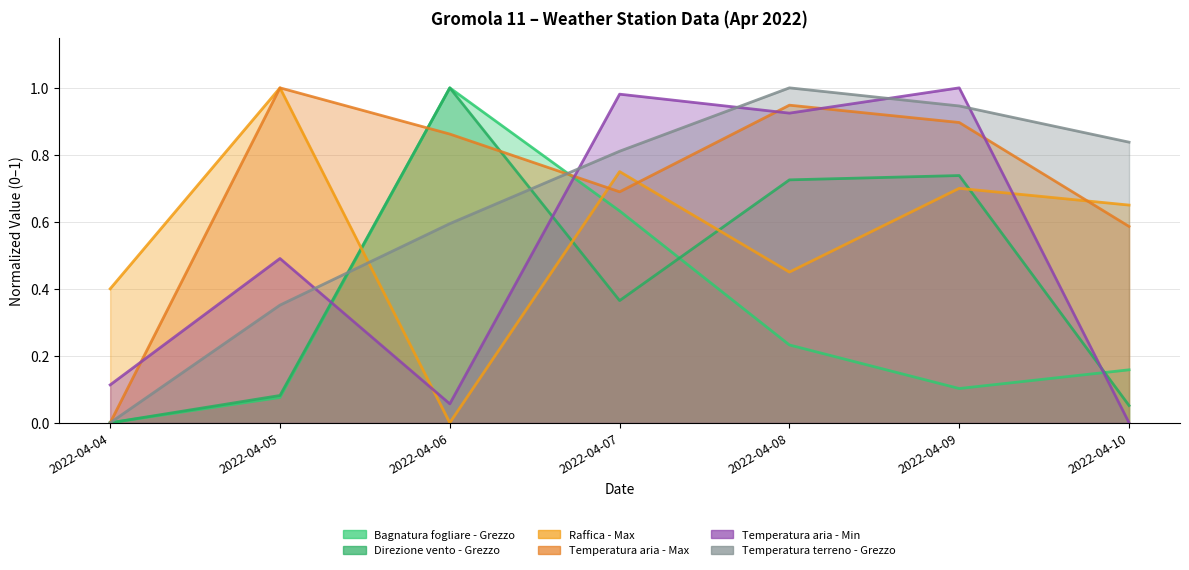

Between which two adjacent categories do Direzione vento - Grezzo and Temperatura terreno - Grezzo first intersect?

2022-04-05 and 2022-04-06